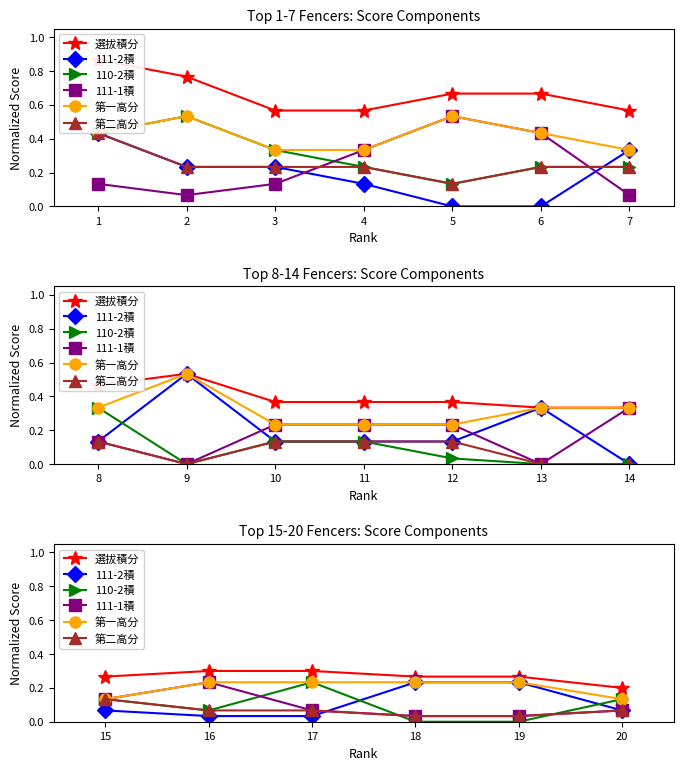

What are all the series names shown in the legend?

選拔積分, 111-2積, 110-2積, 111-1積, 第一高分, 第二高分